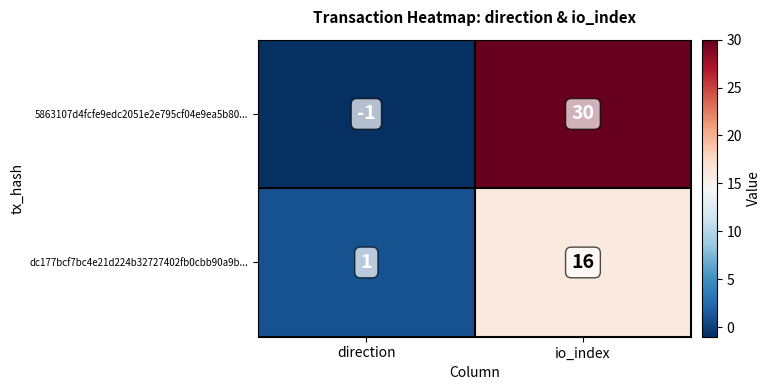

What is the maximum value for 5863107d4fcfe9edc2051e2e795cf04e9ea5b80...?

30